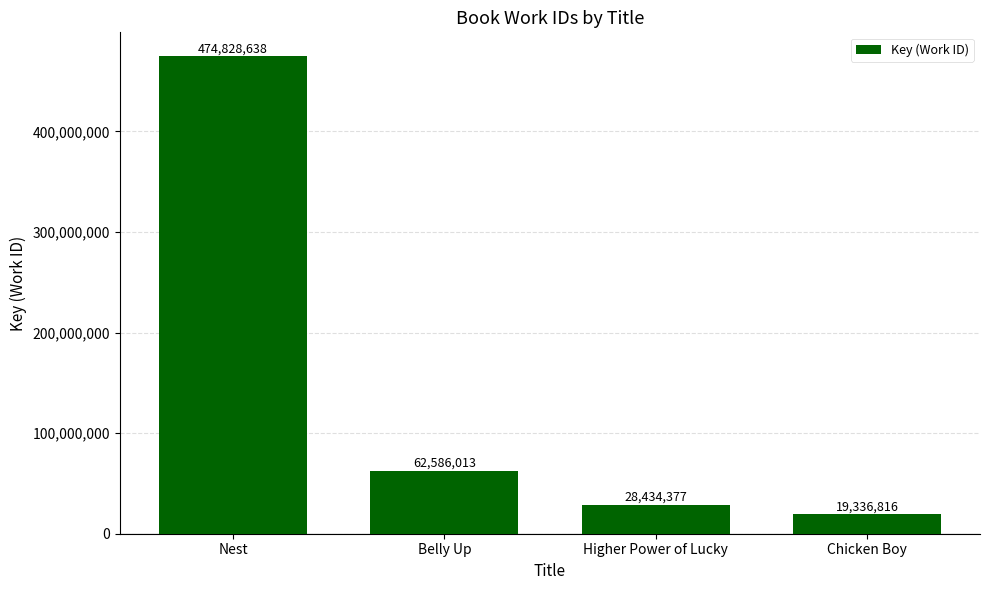

List the labels in order of value, smallest first.

Chicken Boy, Higher Power of Lucky, Belly Up, Nest